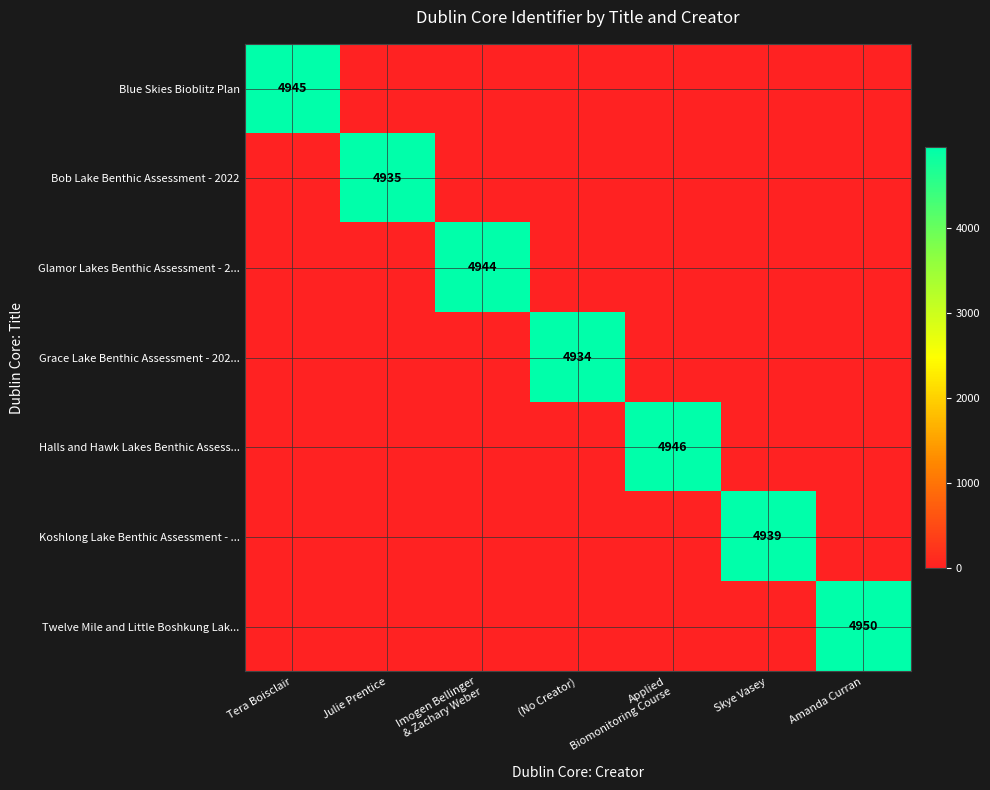

Is it true that Koshlong Lake Benthic Assessment - ... equals 7508 at Skye Vasey?

False